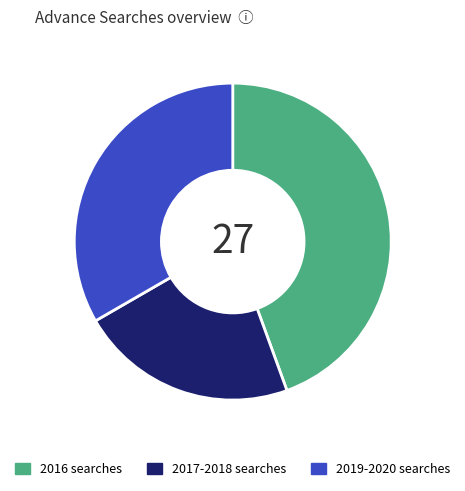

Rank the categories by value from highest to lowest.

2016 searches, 2019-2020 searches, 2017-2018 searches